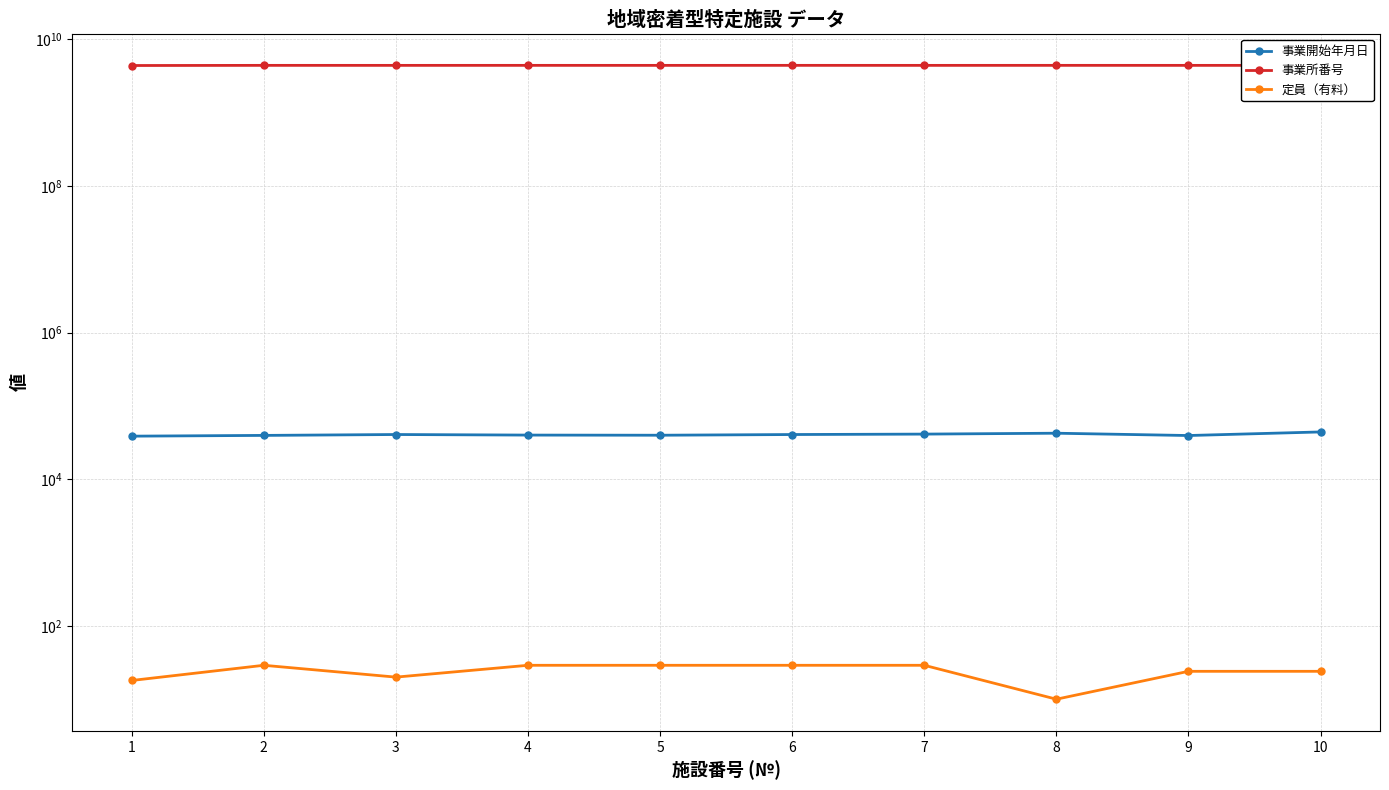

True or false: 事業開始年月日 has more than 2 interior local peaks.

False